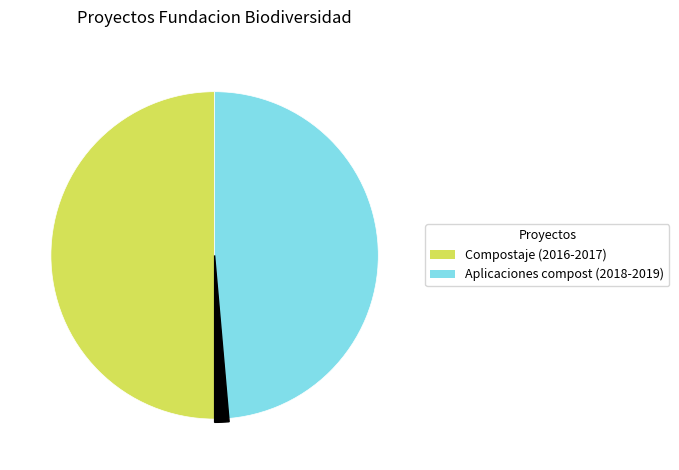

How many slices are in this pie chart?

2